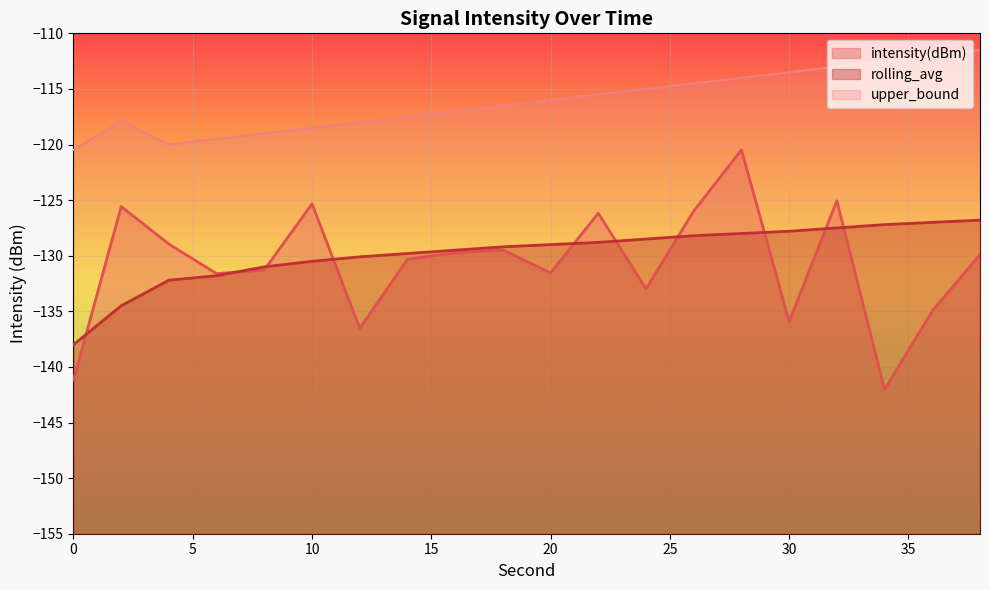

What is the sum of the rolling_avg values at 32 and 6?

-259.3